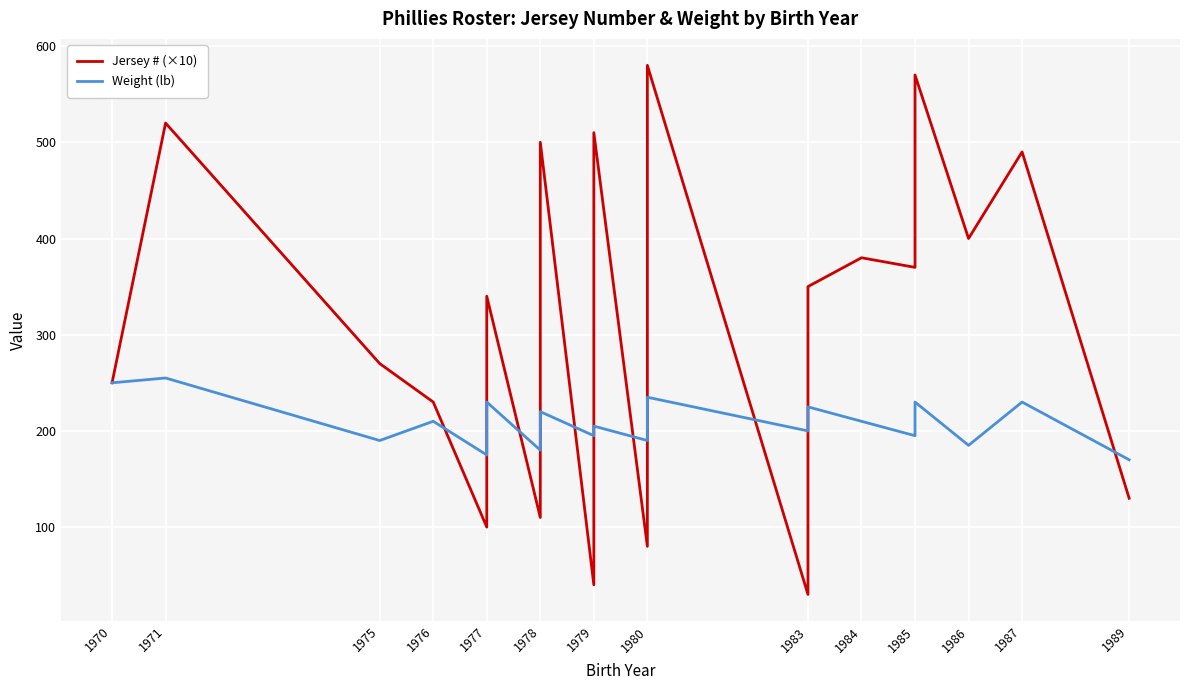

Which series has the largest total across all categories?

Jersey # (×10)